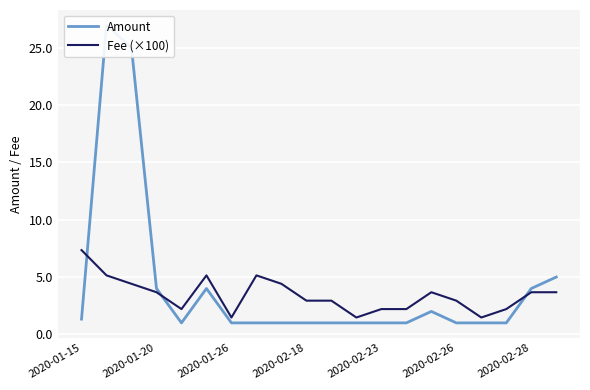

True or false: Amount has more than 1 interior local peaks.

True